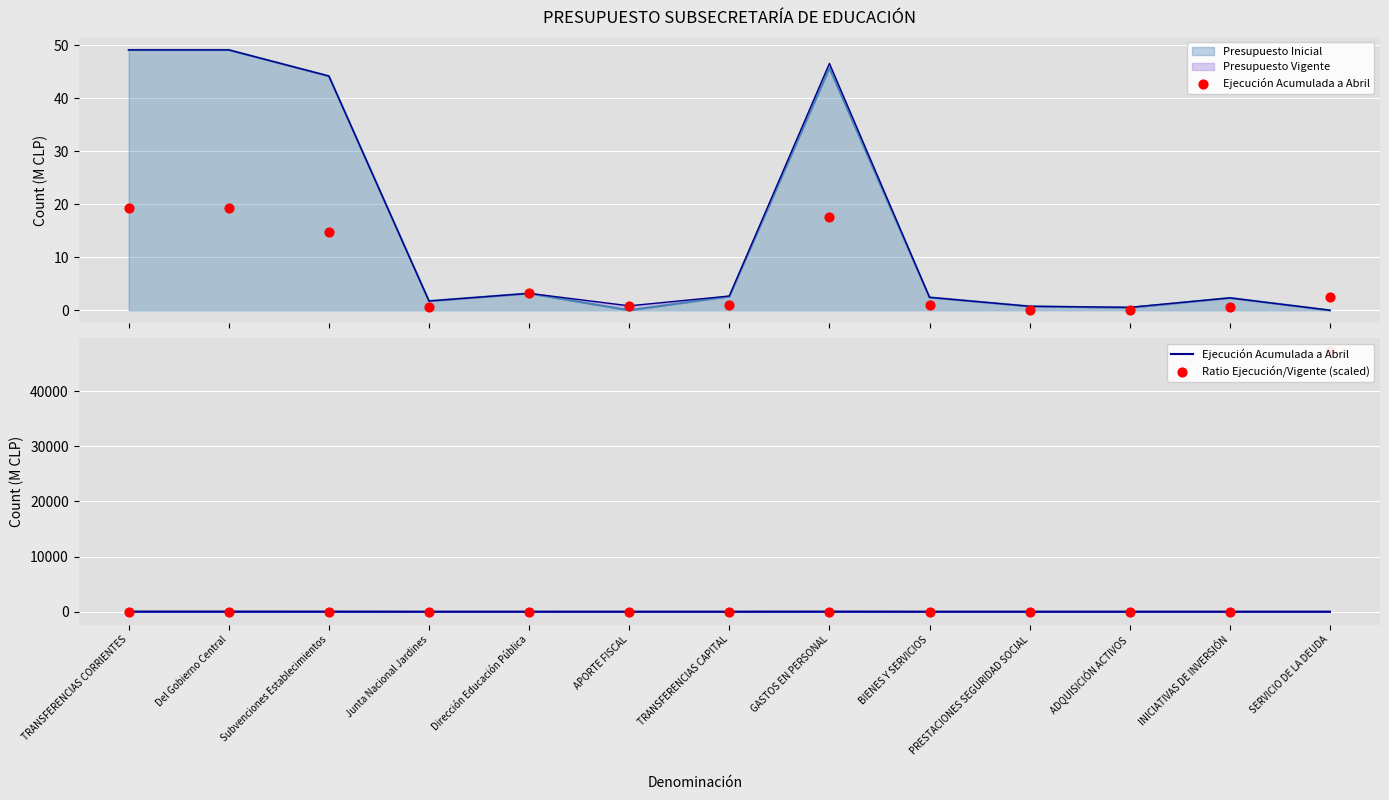

What is the total value across all series at INICIATIVAS DE INVERSIÓN?

5.0